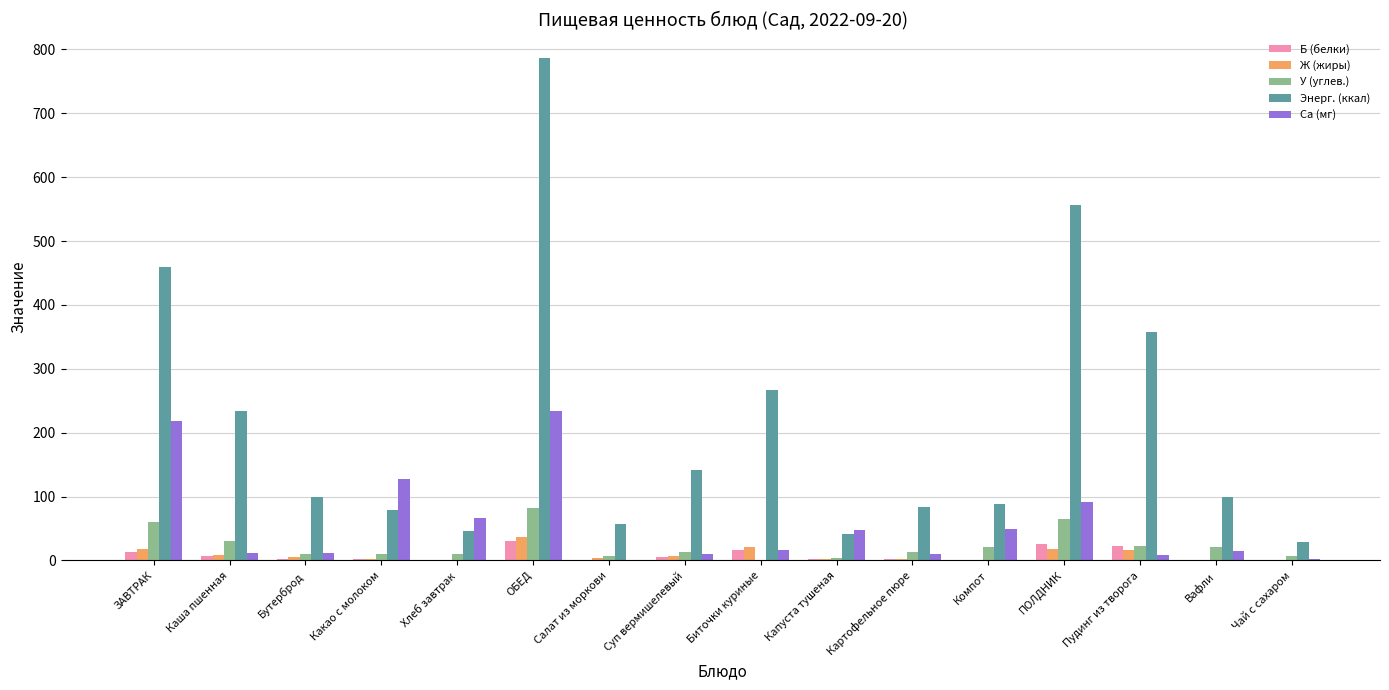

What is the spread (max minus min) of values at ПОЛДНИК?

538.1